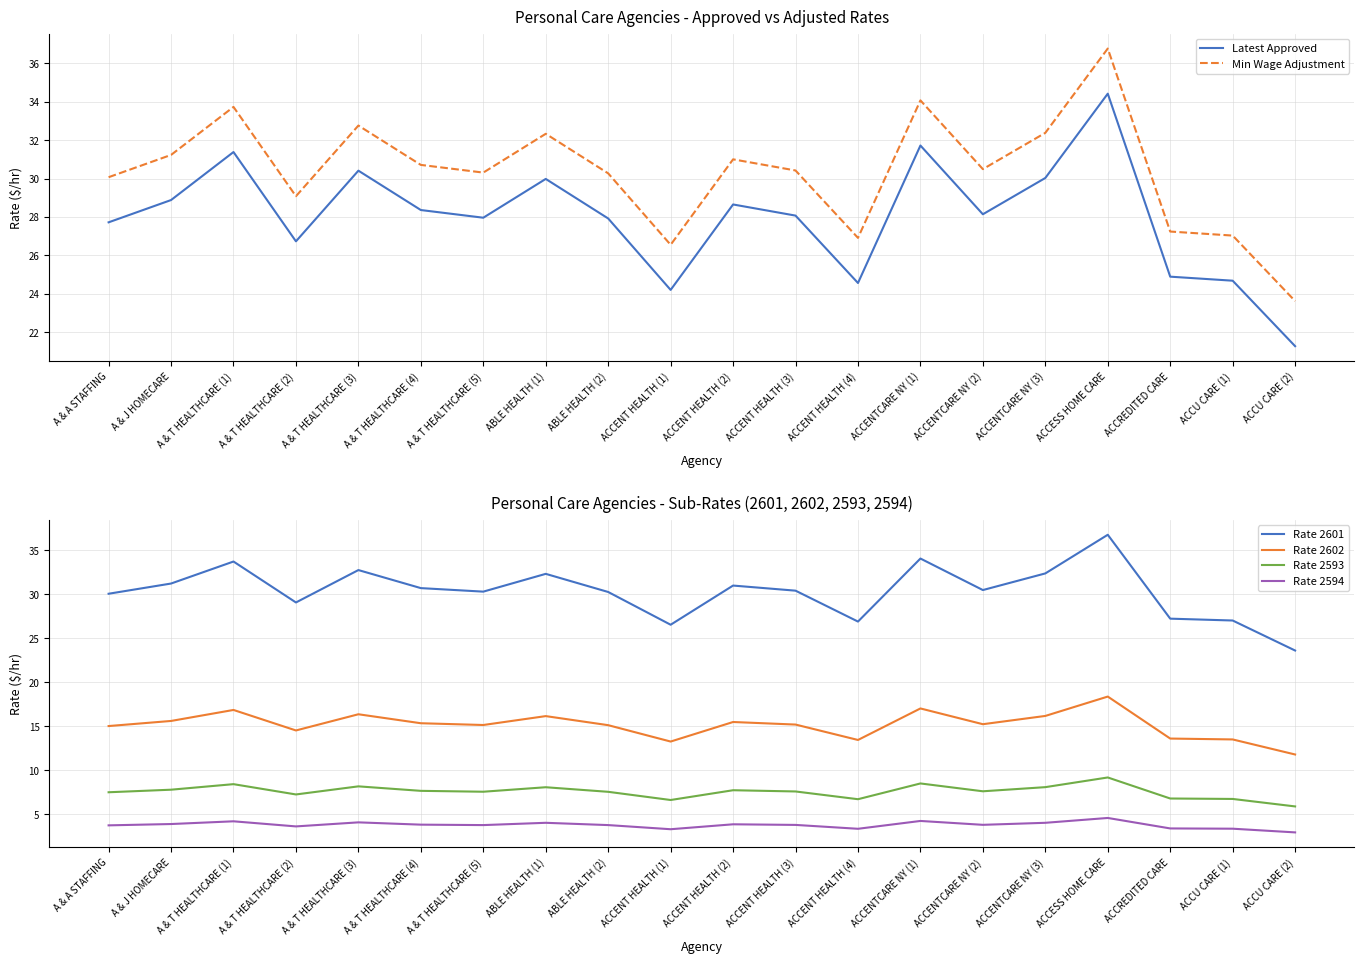

At which label does Rate 2593 reach its minimum?

ACCU CARE (2)